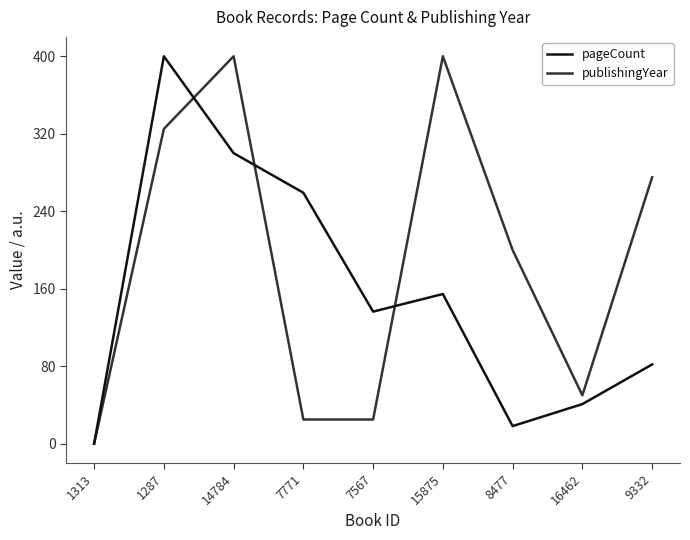

True or false: pageCount has more than 0 points higher than both neighbors.

True